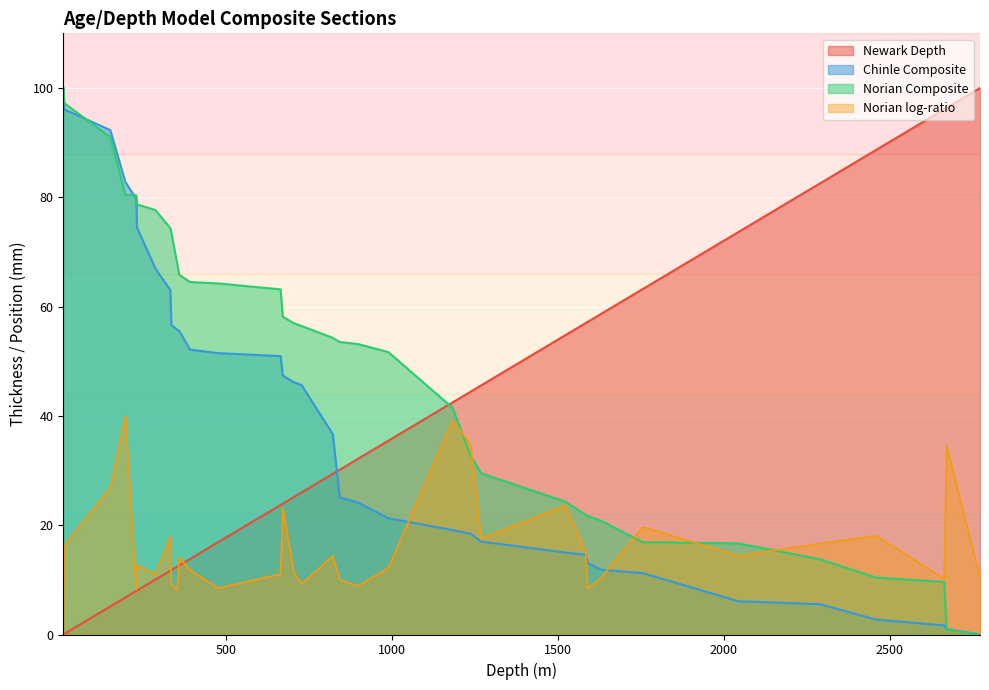

What are all the series names shown in the legend?

Newark Depth, Chinle Composite, Norian Composite, Norian log-ratio